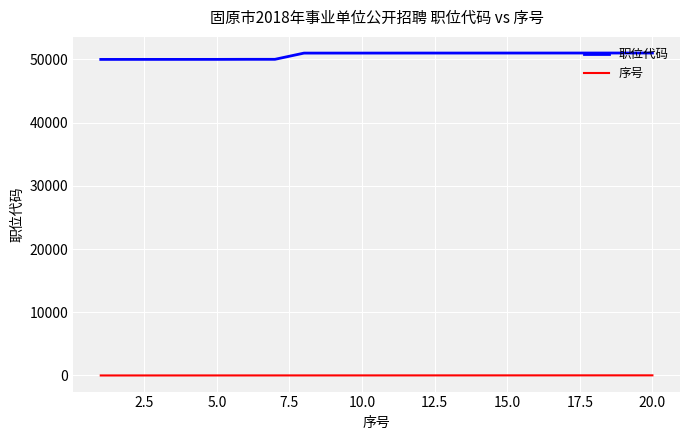

Rank the series by their average value, from highest to lowest.

职位代码, 序号